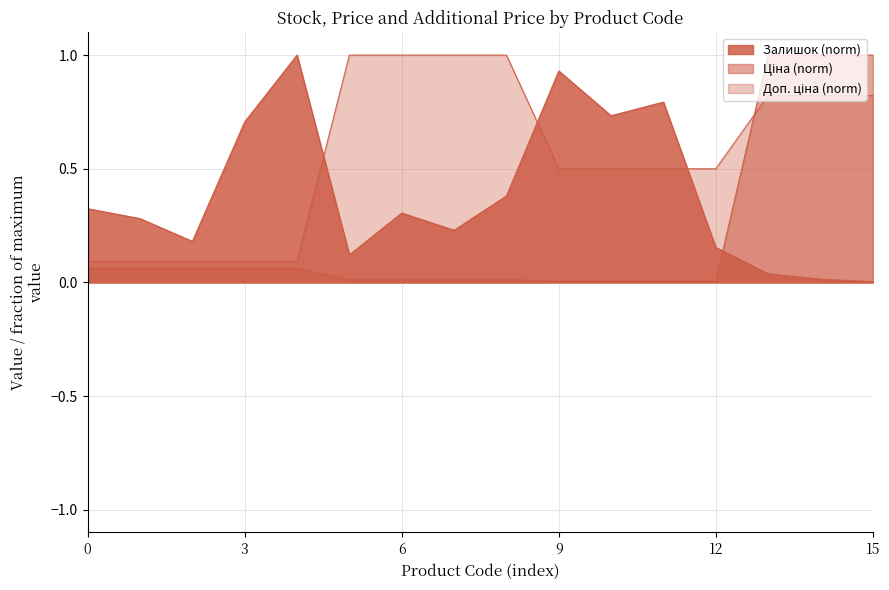

What is the maximum value for Залишок?

1.0